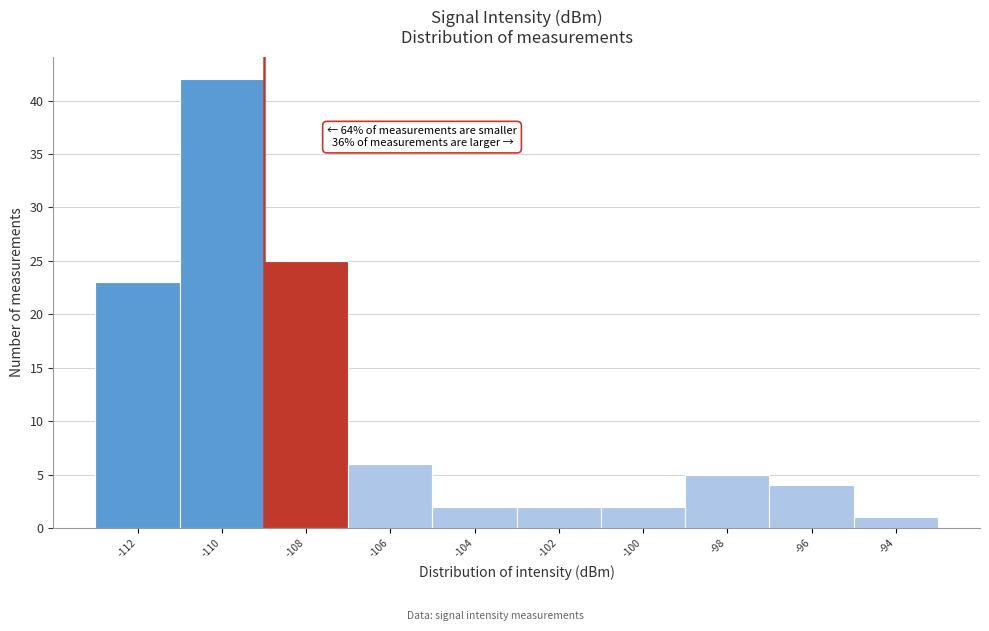

Reading left to right, extract all data points from this chart.

-112=23	-110=42	-108=25	-106=6	-104=2	-102=2	-100=2	-98=5	-96=4	-94=1